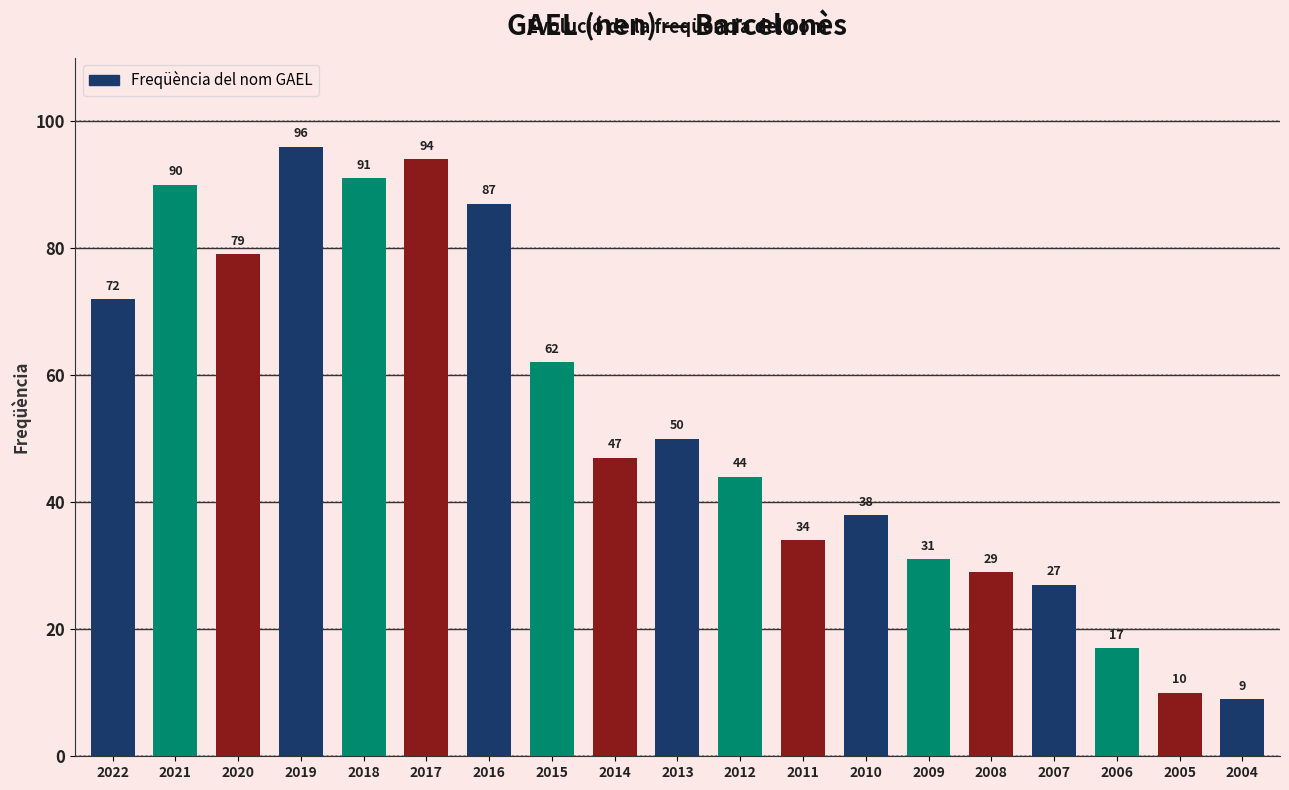

What is the change in value from 2015 to 2006?

-45